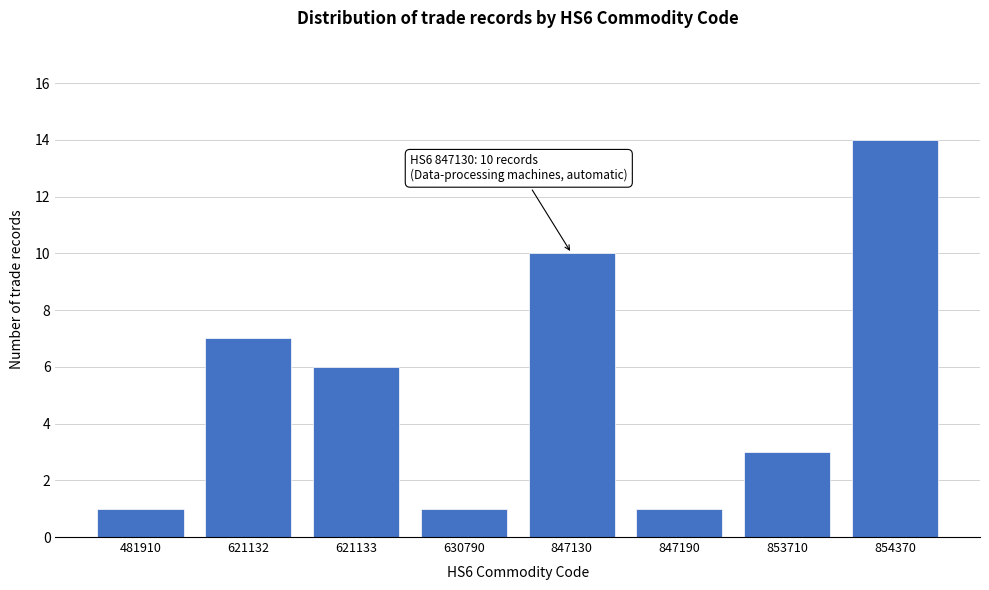

Reading left to right, list all the values displayed in this chart.

1	7	6	1	10	1	3	14